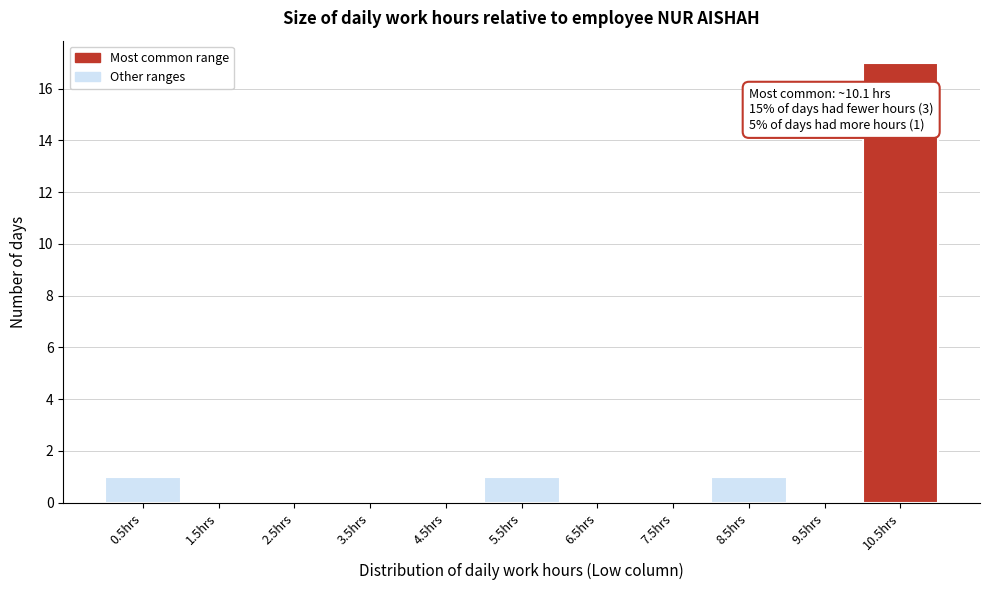

Which range on the x-axis has the tallest bar?

10 to 11